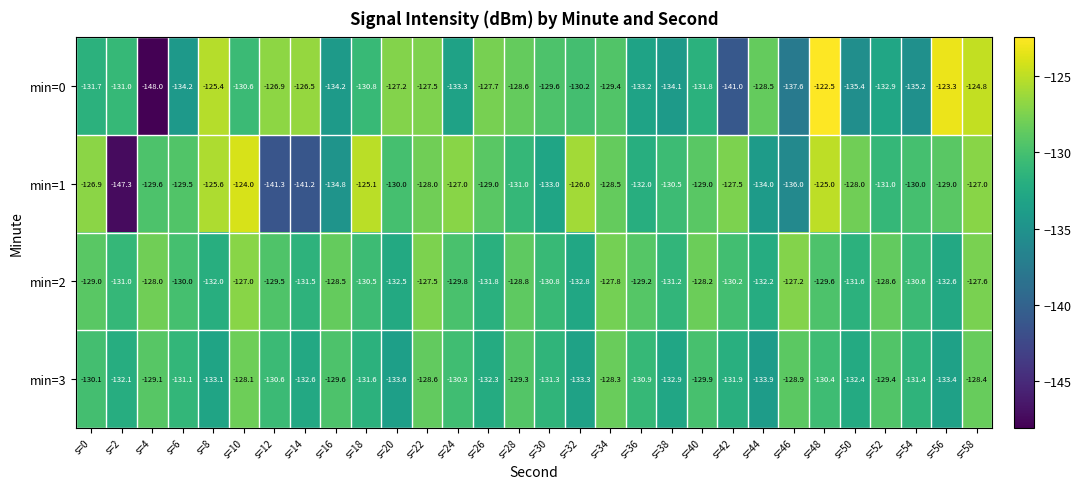

The value of min=2 at s=44 is -132.2. True or false?

True